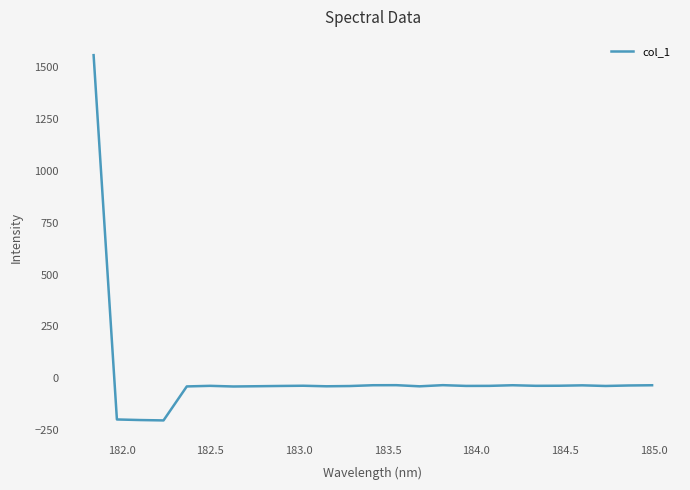

What is the maximum value shown in the chart?

1558.7